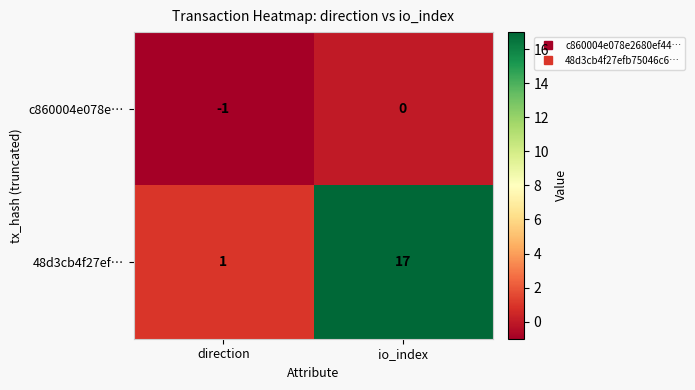

Reading left to right, extract all data points from this chart.

c860004e078e…: direction=-1	io_index=0
48d3cb4f27ef…: direction=1	io_index=17